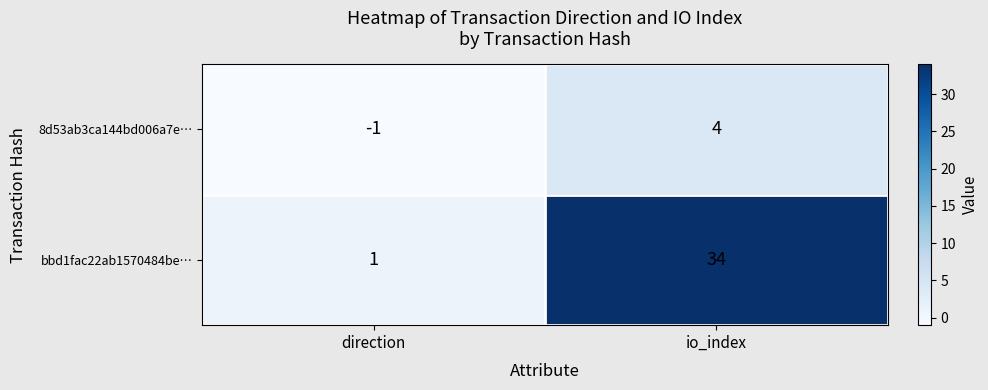

What is the sum of the 8d53ab3ca144bd006a7e… values at io_index and direction?

3